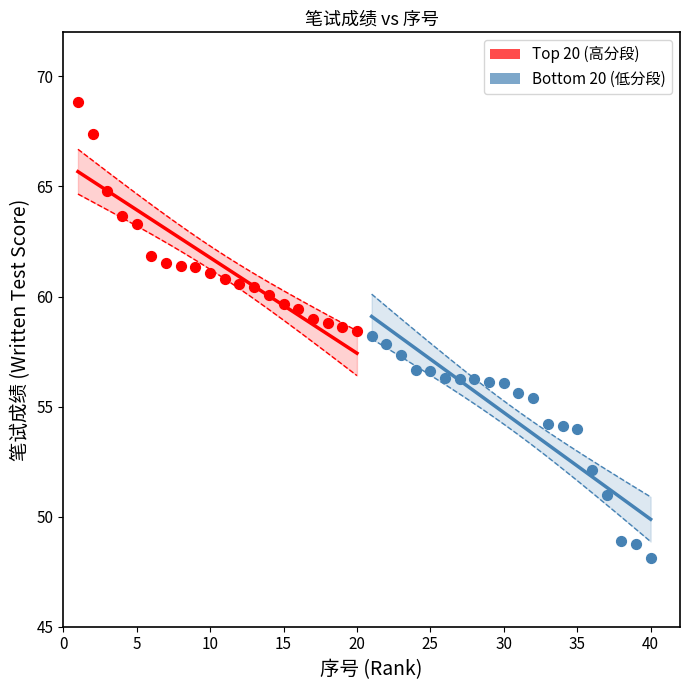

Which series contains the lowest Y value?

Bottom 20 (低分段)